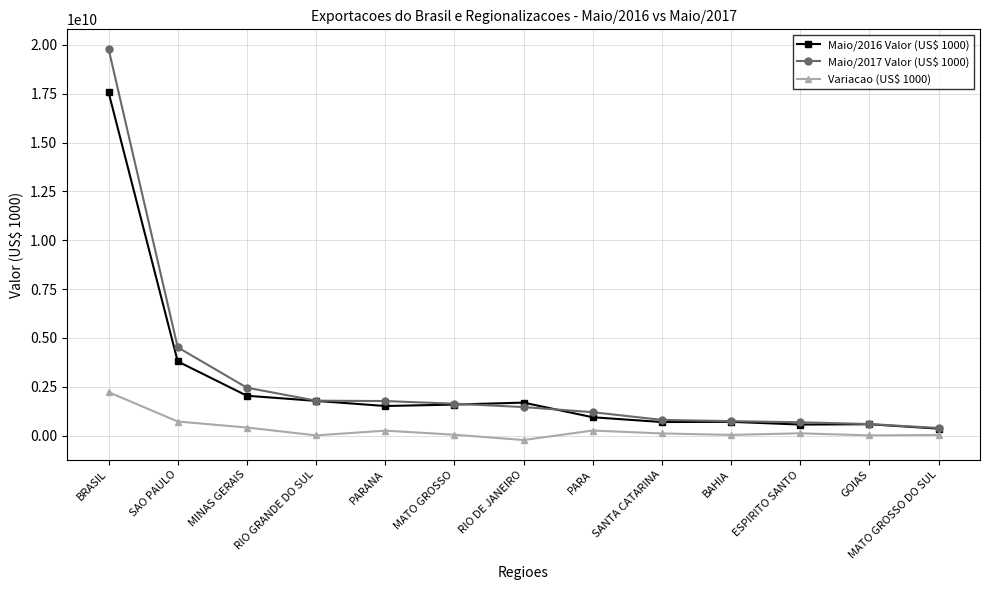

True or false: Variacao (US$ 1000) and Maio/2016 Valor (US$ 1000) intersect in this chart.

False